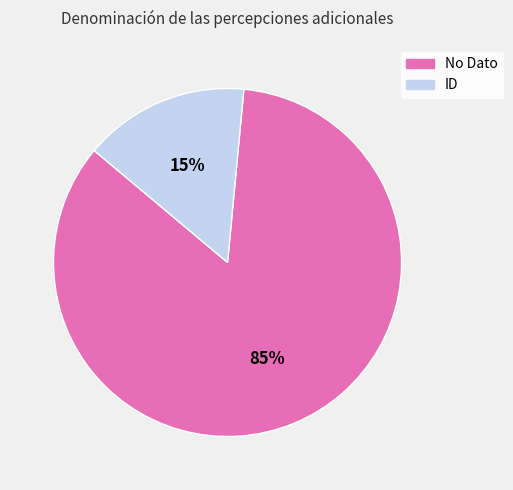

Which category has the biggest portion of the pie?

No Dato